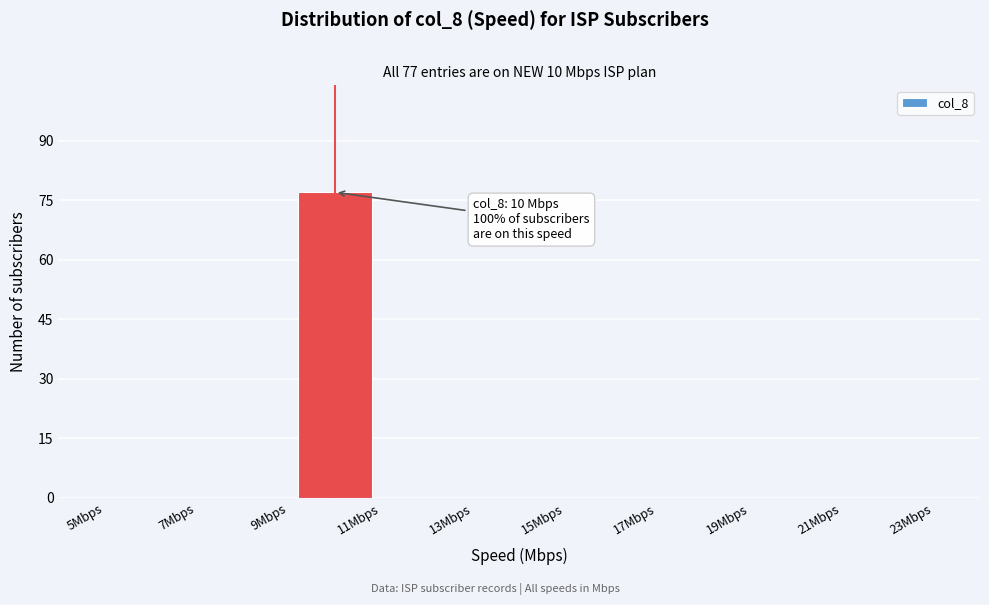

Which range on the x-axis has the tallest bar?

9 to 11